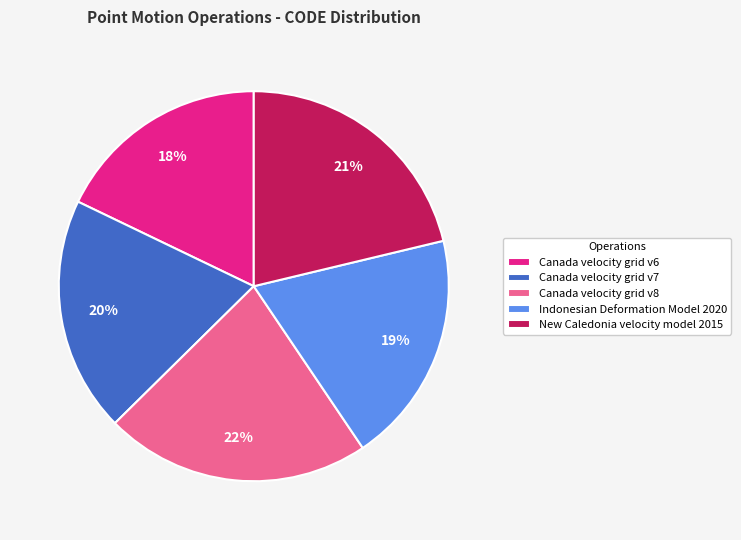

Which slice is the largest?

Canada velocity grid v8